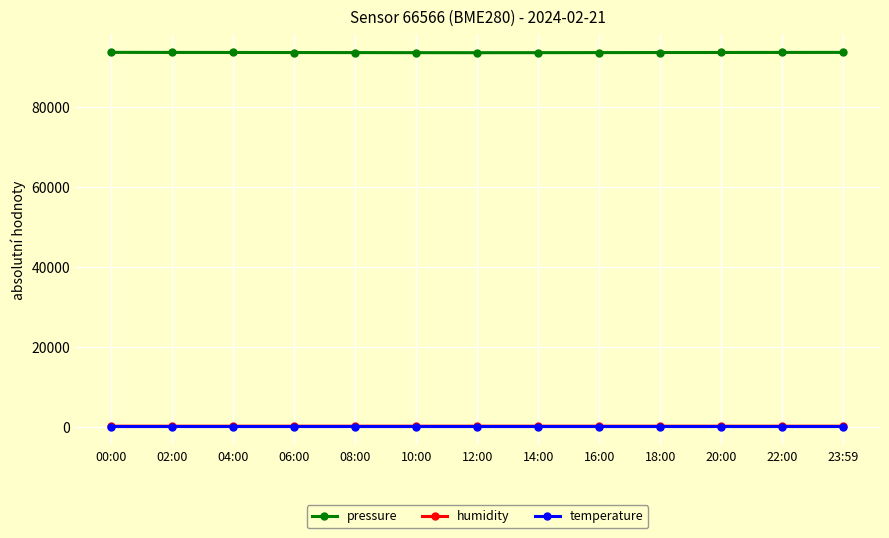

What value does the temperature series have at 12:00?

4.1